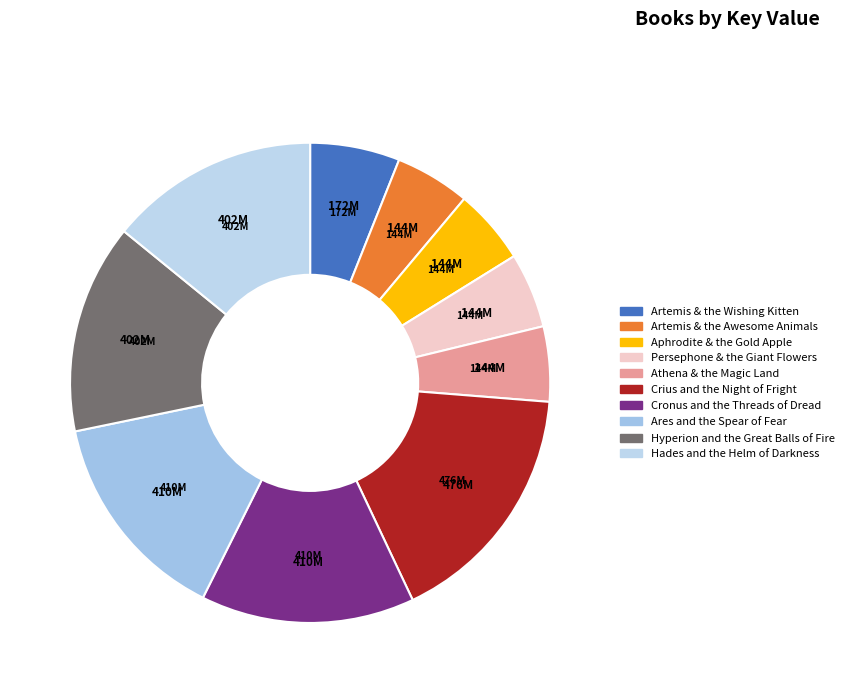

To the nearest percent, what is the difference between the largest and smallest slice percentages?

12%